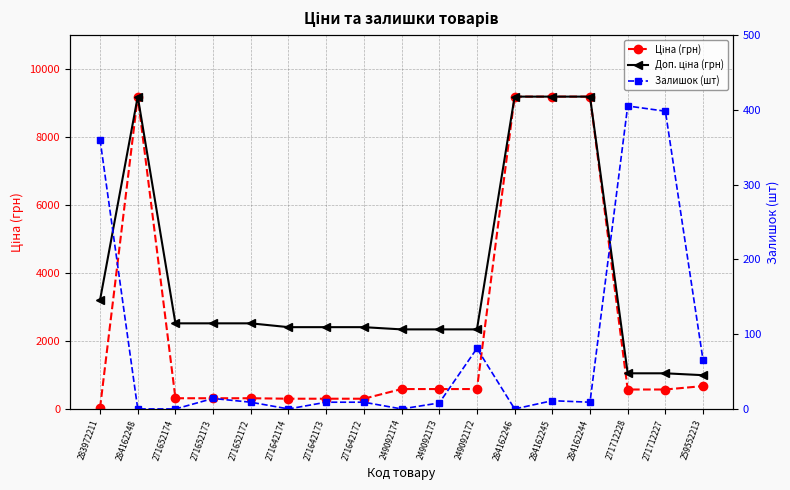

List the series in order of their overall mean, highest first.

Доп. ціна (грн), Ціна (грн), Залишок (шт)